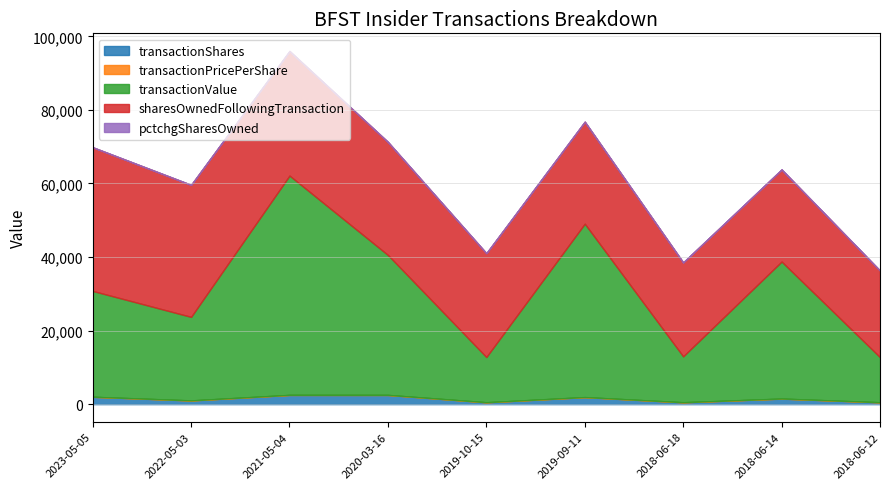

True or false: pctchgSharesOwned and sharesOwnedFollowingTransaction cross at least once.

False